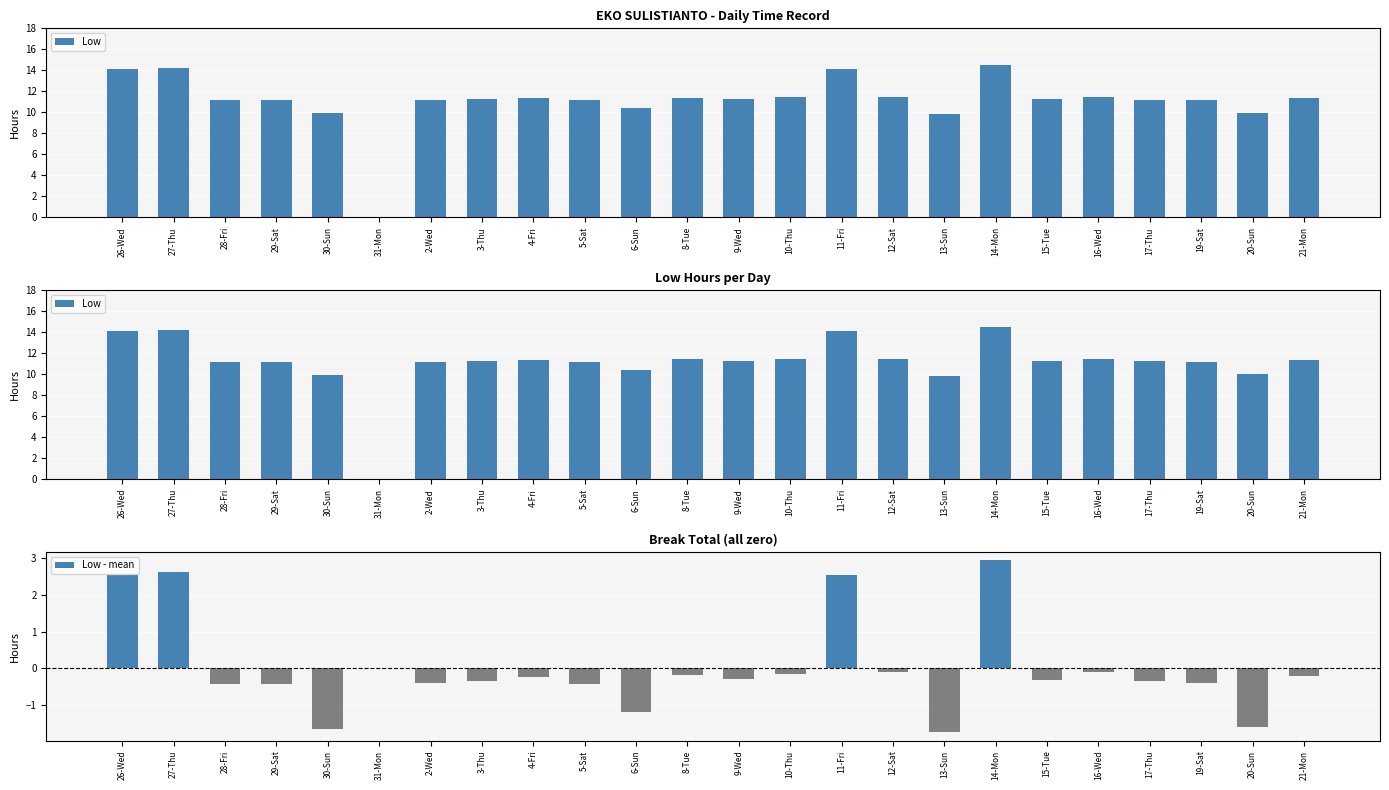

Does the chart contain any negative values?

Yes